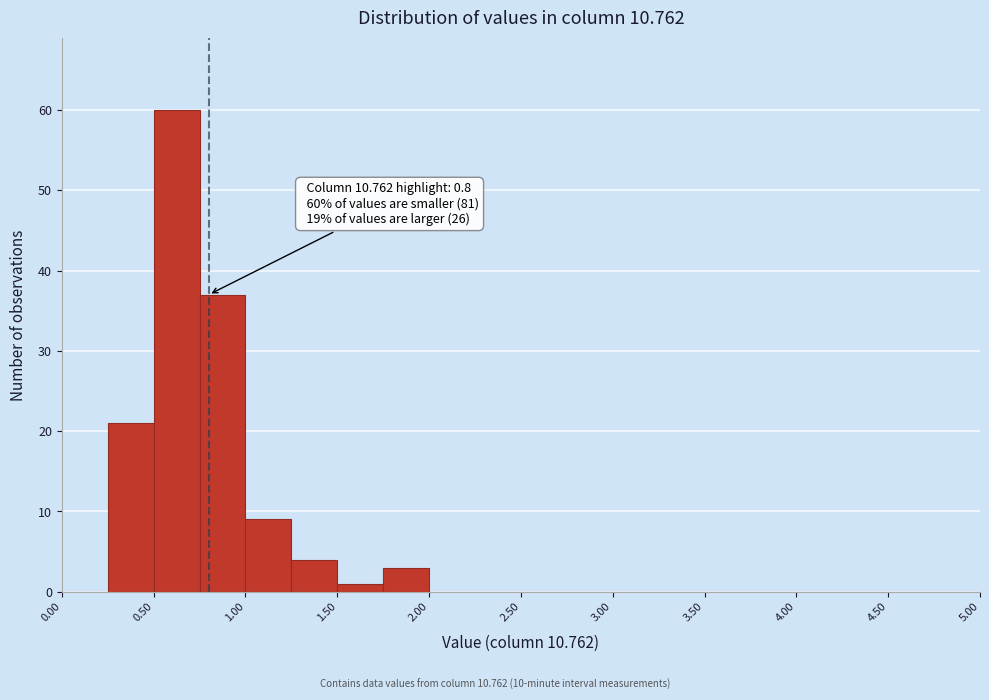

Over which range of the x-axis is the bar tallest?

0.50 to 0.75